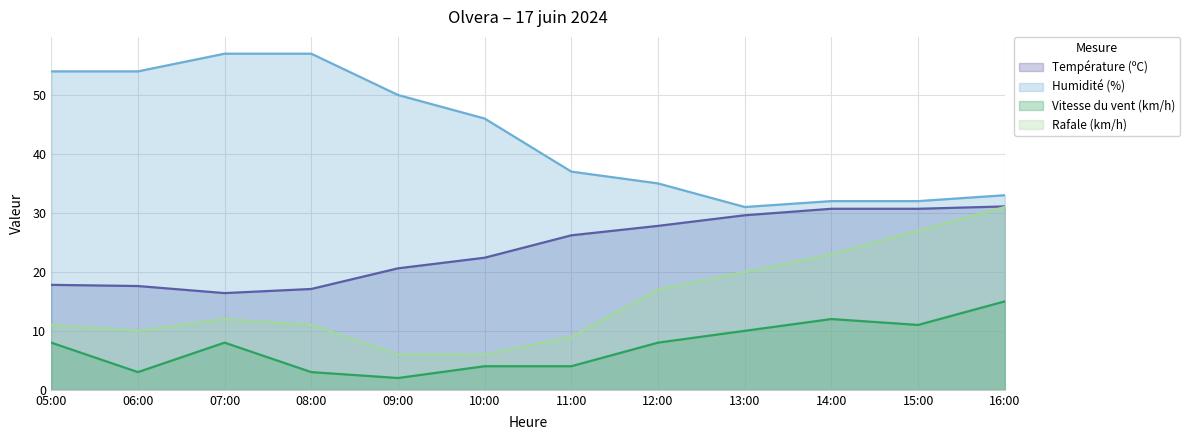

True or false: Vitesse du vent (km/h) and Rafale (km/h) intersect in this chart.

False